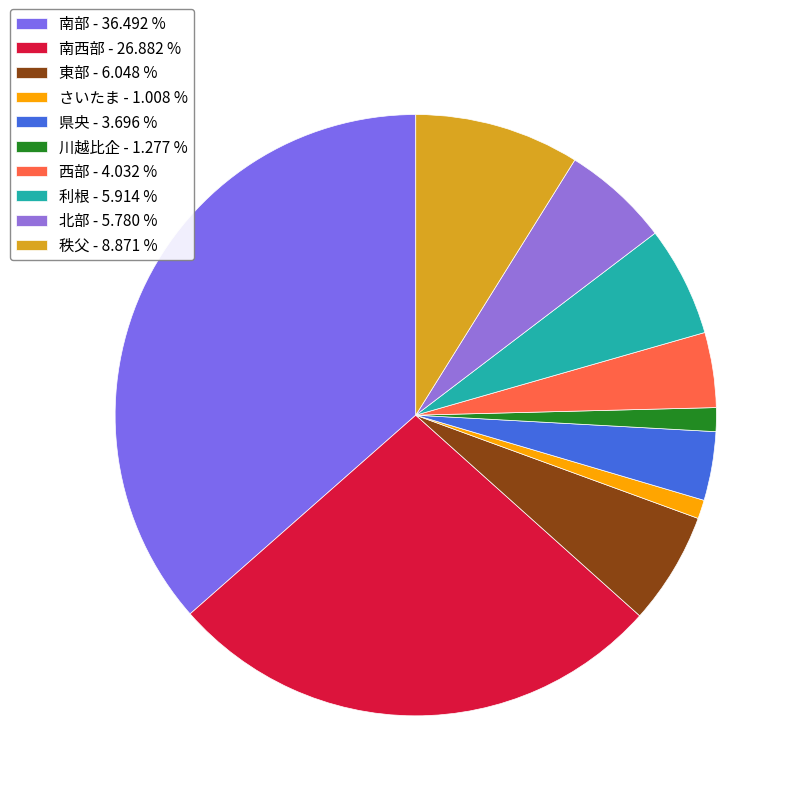

To the nearest percent, what is the difference between the largest and smallest slice percentages?

35%